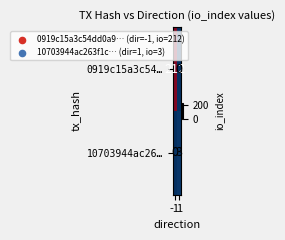

How many categories are shown in the chart?

2